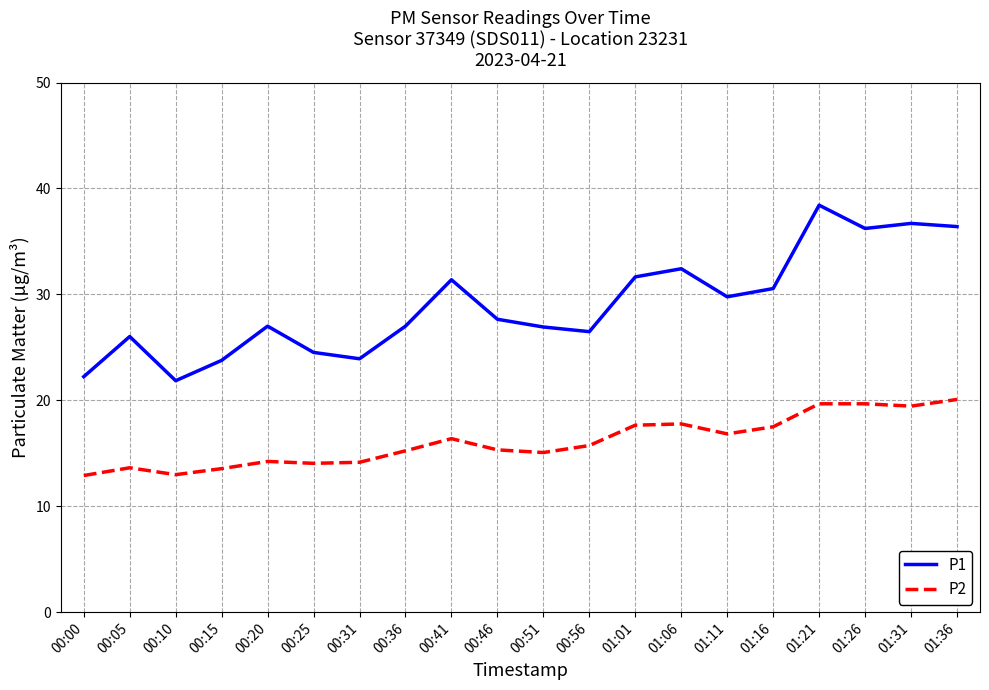

Where is the first local minimum for P2?

00:10